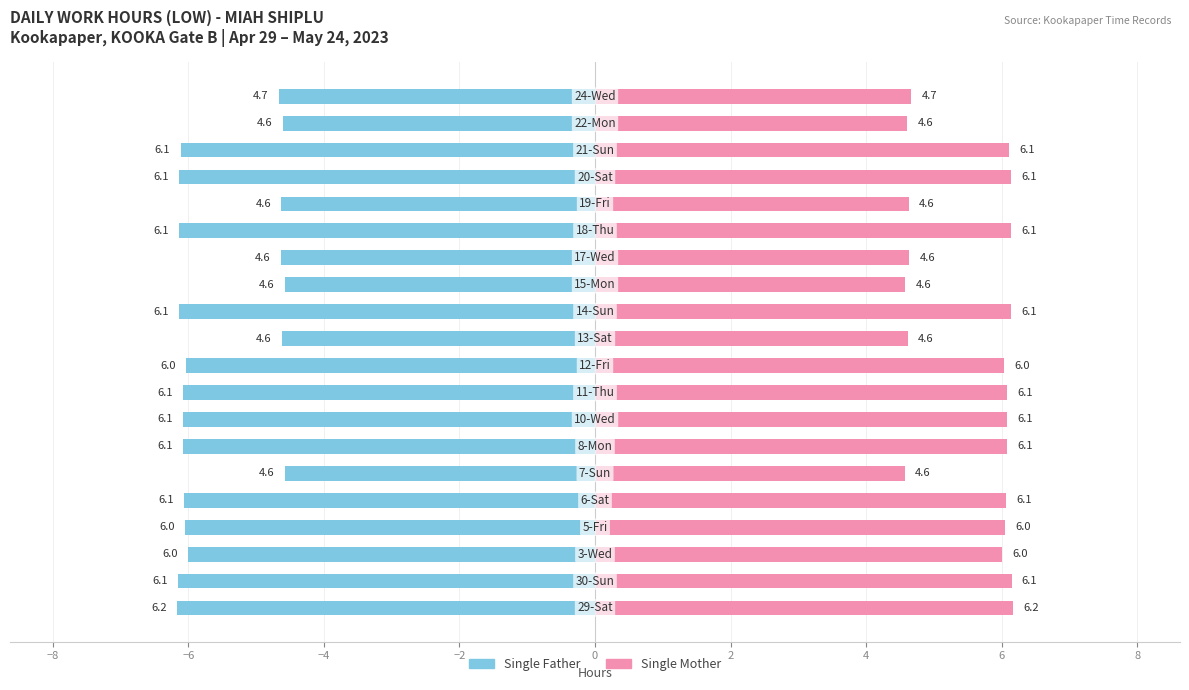

How many bars are there in each group?

2